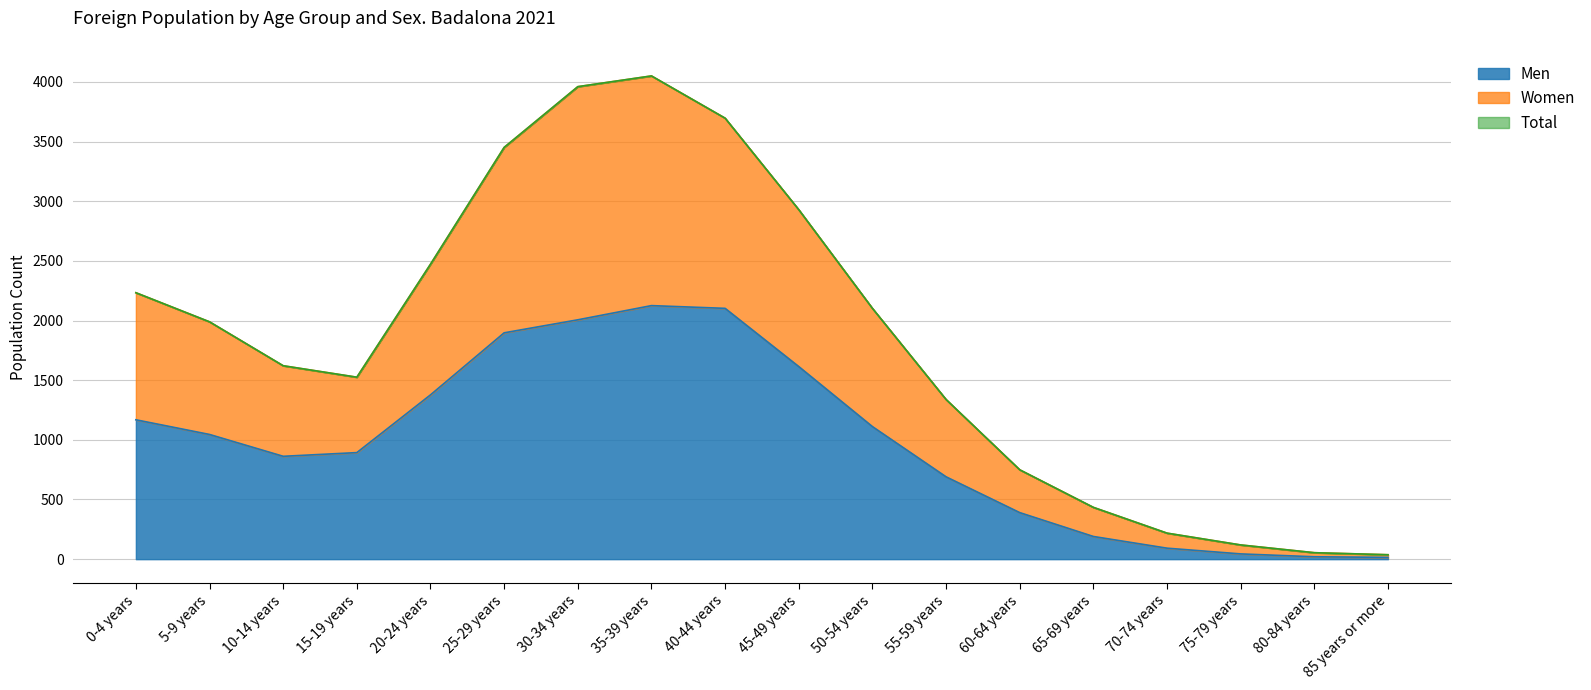

In Women, how many points are higher than both neighbors (excluding endpoints)?

1